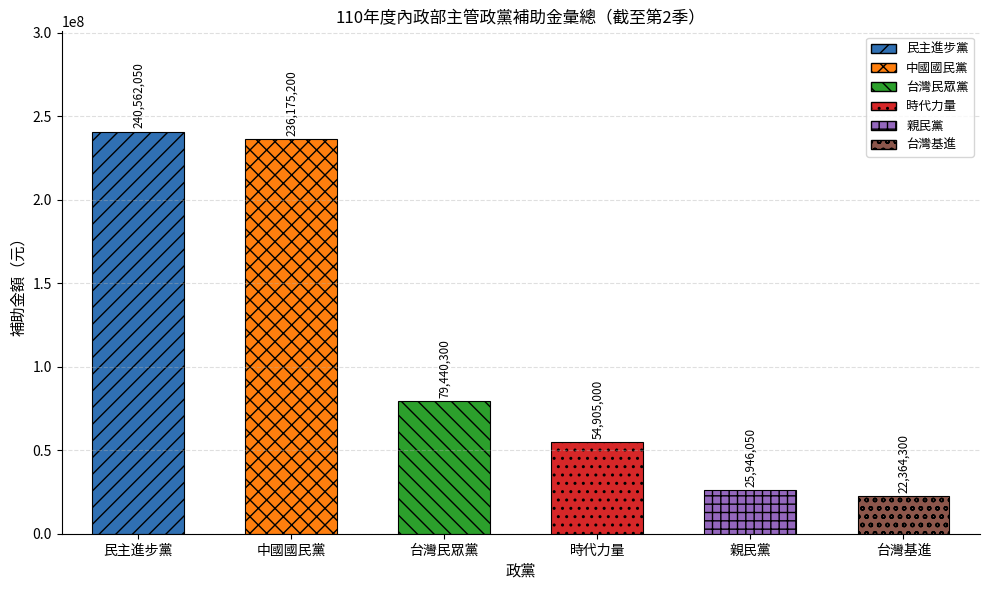

Which category has the highest value across all series?

民主進步黨